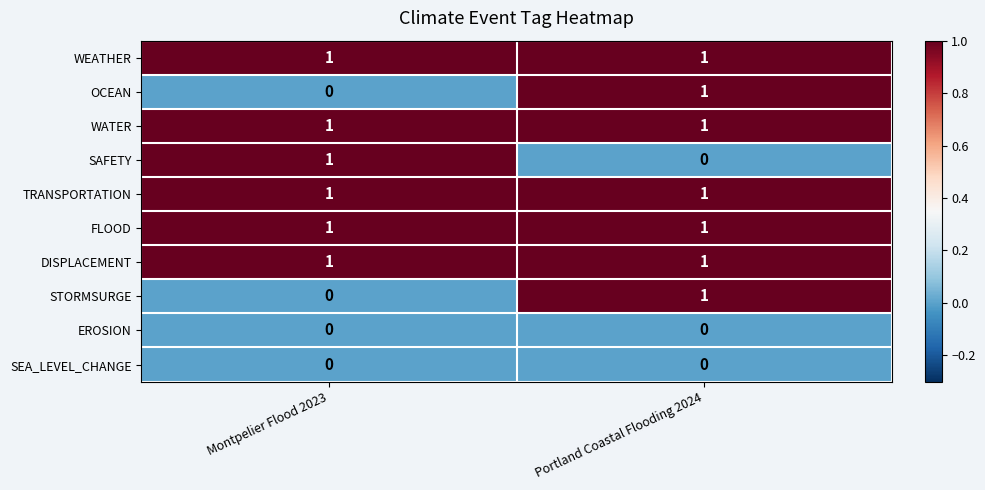

The FLOOD series shows 1 at Montpelier Flood 2023. True or false?

True